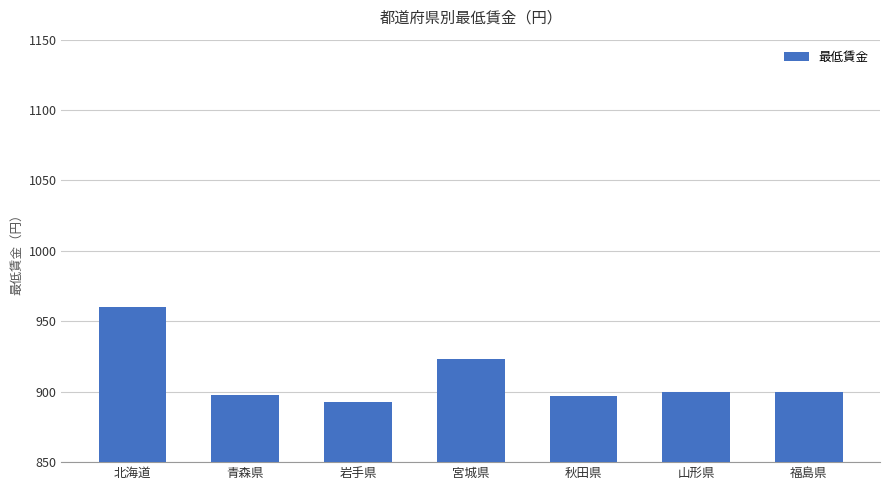

Are the bars grouped side by side (vs. stacked)?

No